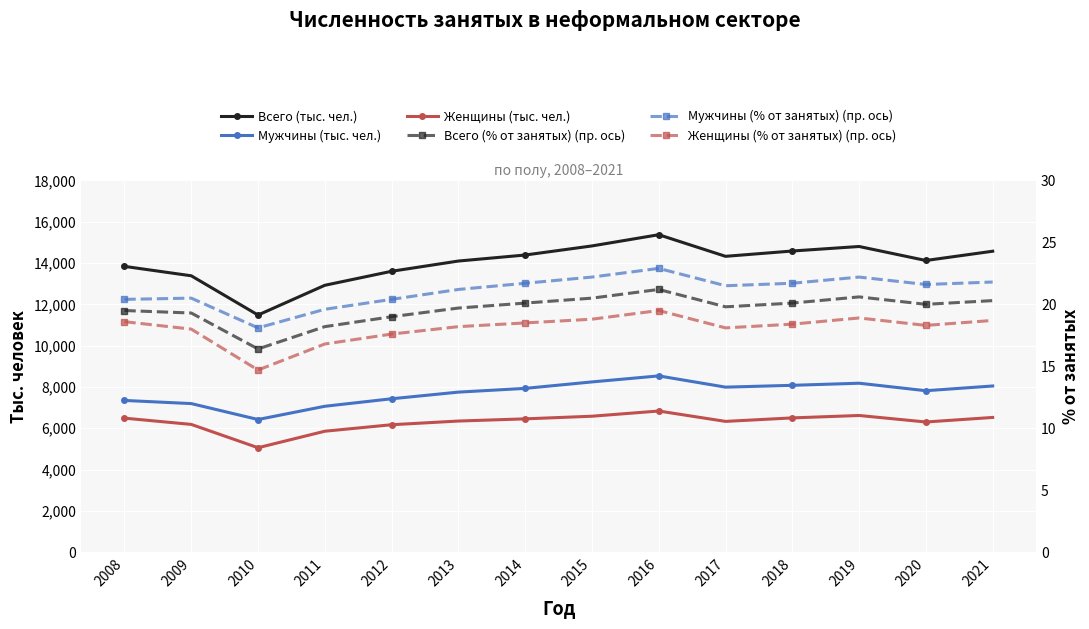

Reading left to right, extract all data points from this chart.

Всего (тыс. чел.): 13837.0	13382.0	11482.0	12922.0	13600.0	14096.0	14387.0	14827.0	15370.0	14324.0	14581.0	14800.0	14122.0	14571.0
Мужчины (тыс. чел.): 7347.0	7195.0	6424.0	7065.0	7428.0	7750.0	7931.0	8244.0	8535.0	7991.0	8079.0	8181.0	7818.0	8047.0
Женщины (тыс. чел.): 6490.0	6187.0	5058.0	5857.0	6171.0	6350.0	6456.0	6583.0	6835.0	6333.0	6502.0	6619.0	6304.0	6524.0
Всего (% от занятых) (пр. ось): 19.5	19.3	16.4	18.2	19.0	19.7	20.1	20.5	21.2	19.8	20.1	20.6	20.0	20.3
Мужчины (% от занятых) (пр. ось): 20.4	20.5	18.1	19.6	20.4	21.2	21.7	22.2	22.9	21.5	21.7	22.2	21.6	21.8
Женщины (% от занятых) (пр. ось): 18.6	18.0	14.7	16.8	17.6	18.2	18.5	18.8	19.5	18.1	18.4	18.9	18.3	18.7